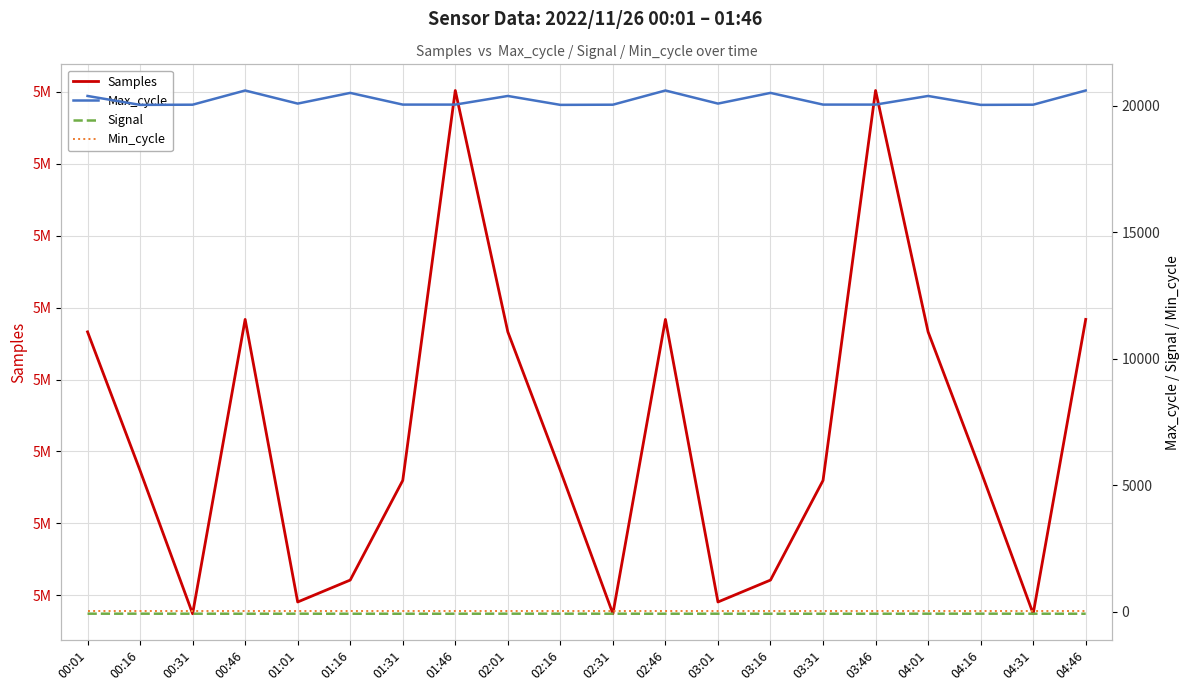

The value of Signal at 01:46 is -76. True or false?

True